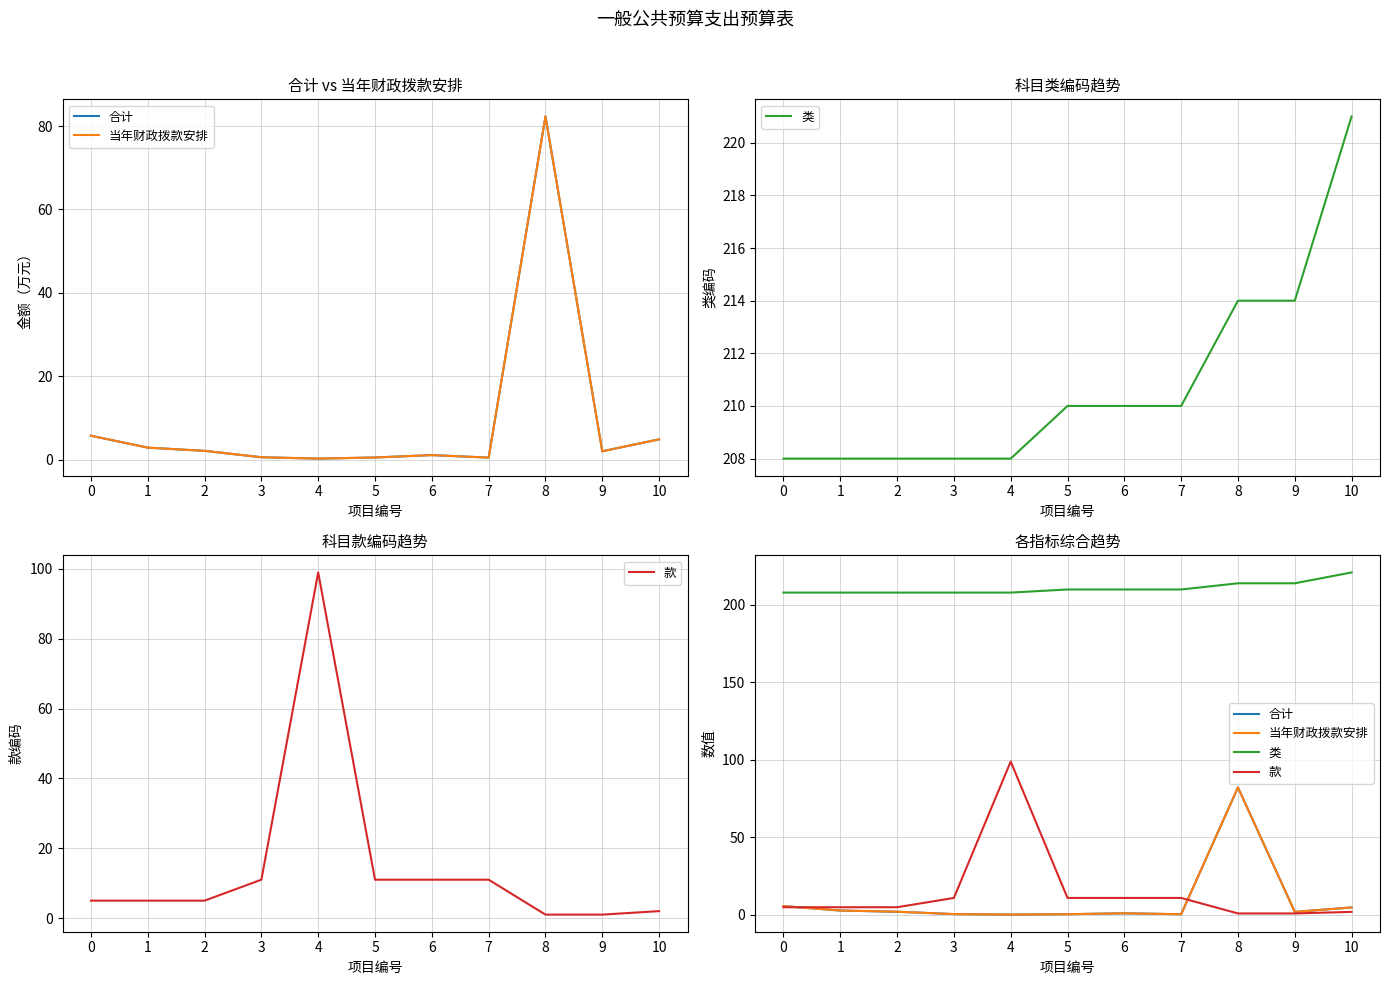

In 款, how many points are higher than both neighbors (excluding endpoints)?

1